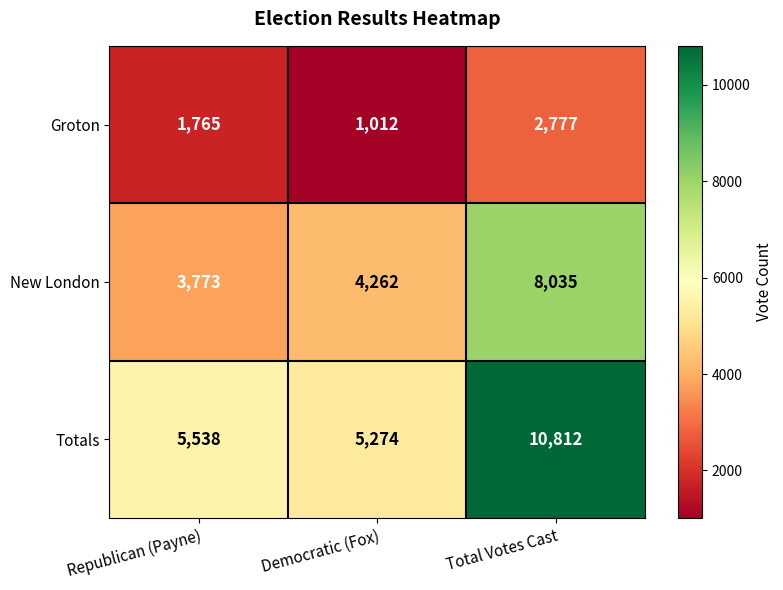

Which series has the largest range (max minus min)?

Totals